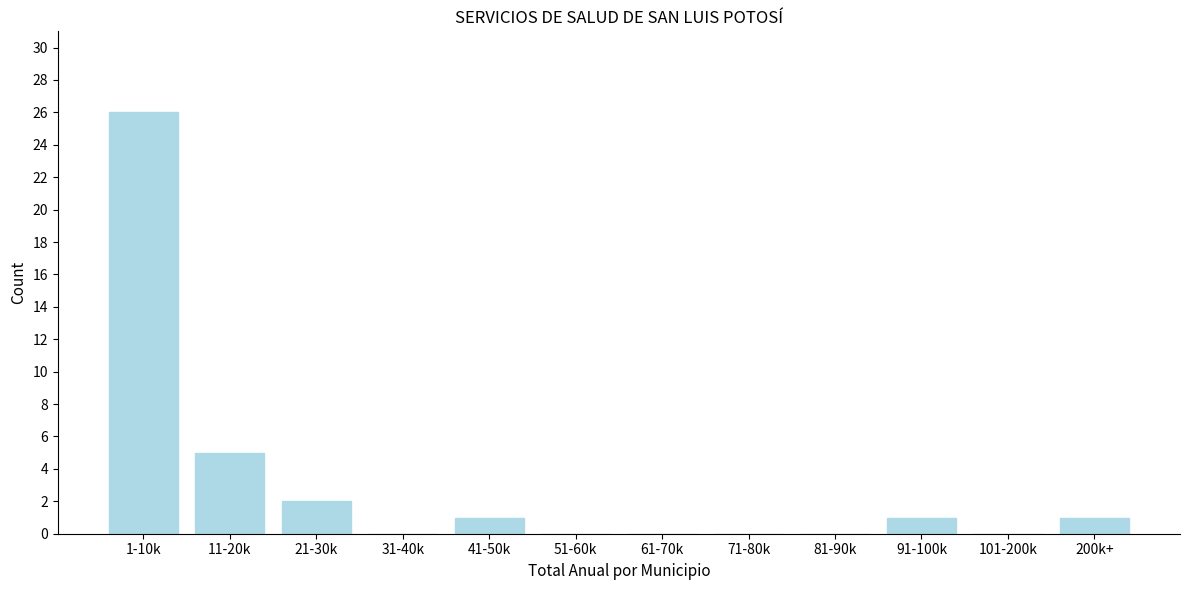

Reading left to right, transcribe all the data shown in this chart.

1-10k=26	11-20k=5	21-30k=2	31-40k=0	41-50k=1	51-60k=0	61-70k=0	71-80k=0	81-90k=0	91-100k=1	101-200k=0	200k+=1